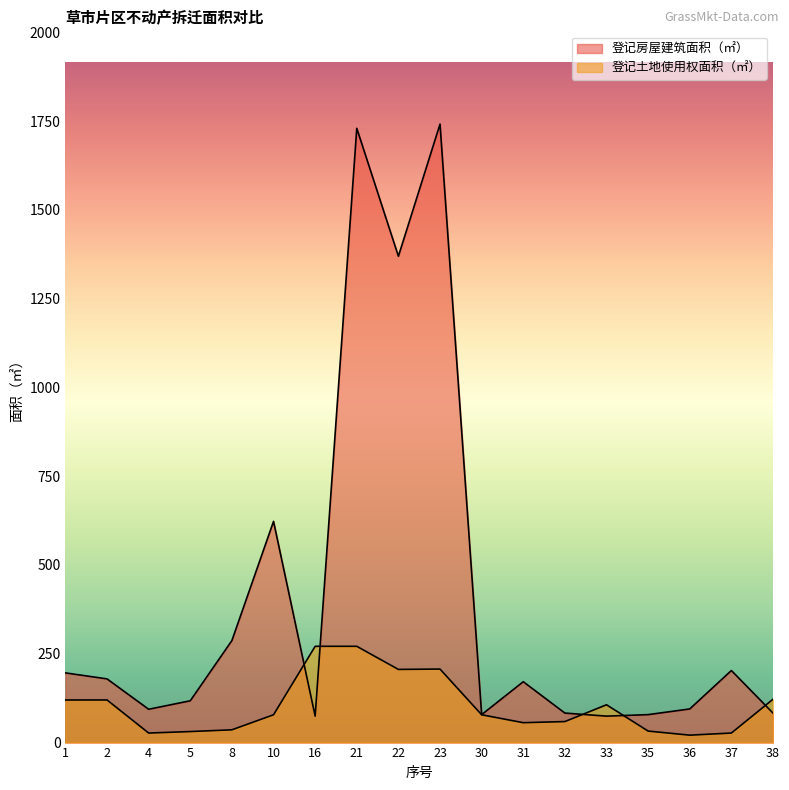

Which series has the largest total across all categories?

登记房屋建筑面积（㎡）